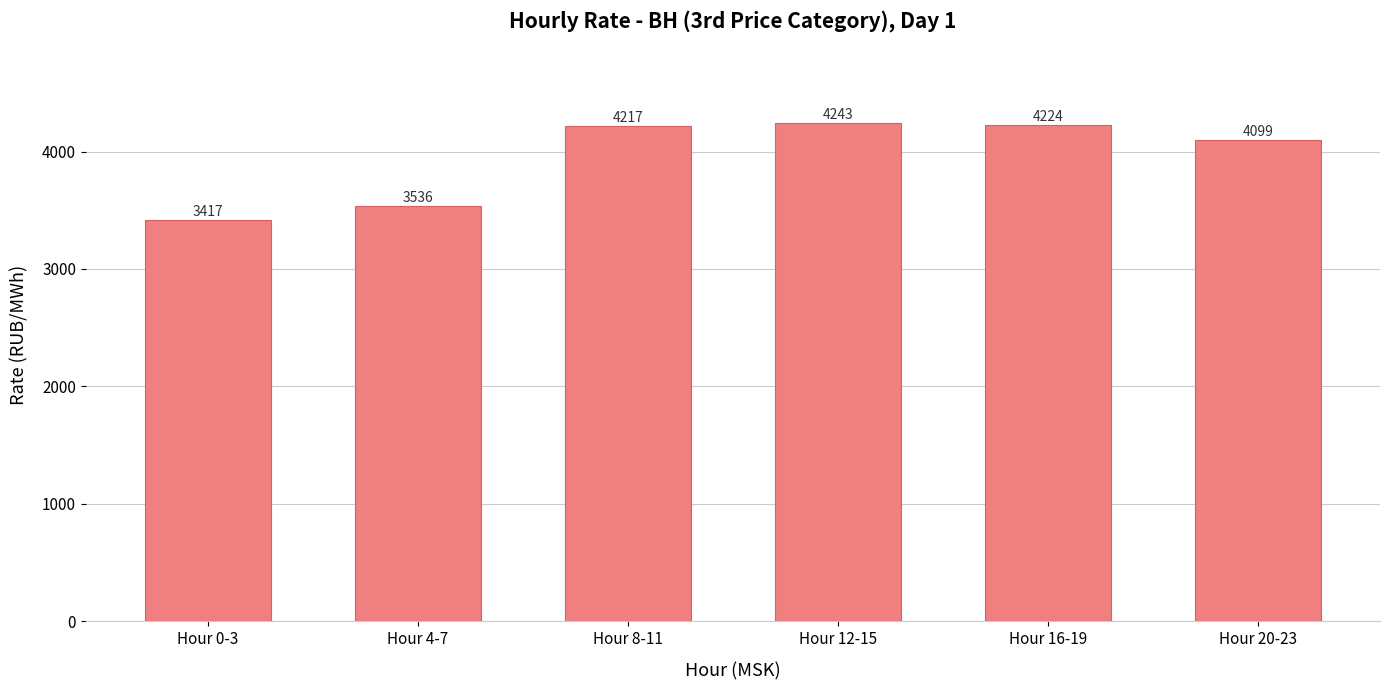

Is it true that the value at Hour 4-7 is 1045.5?

False